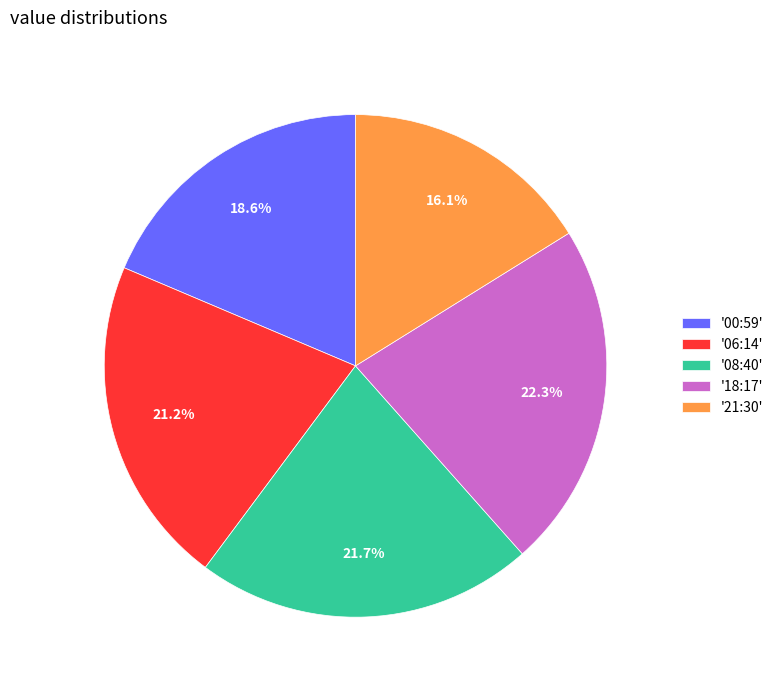

To the nearest percent, what is the difference between the largest and smallest slice percentages?

6%